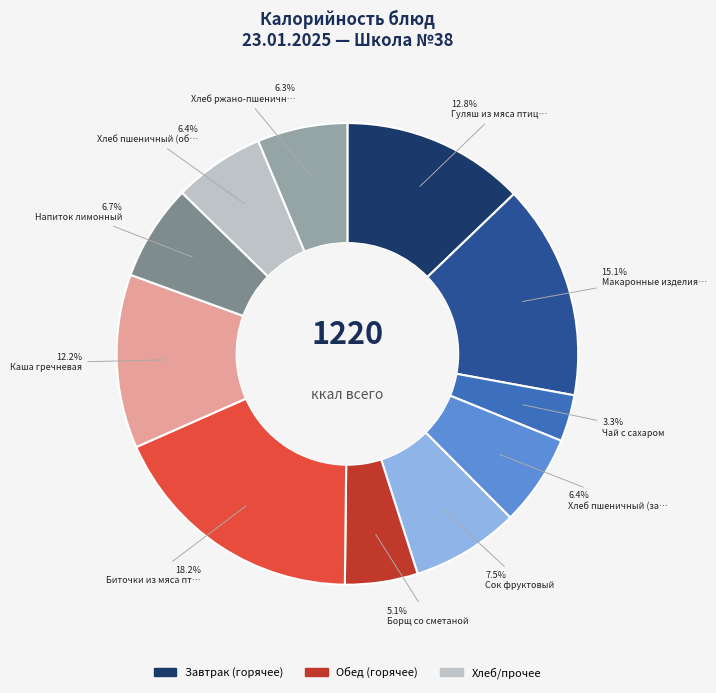

Is there any slice that represents more than half of the pie?

No